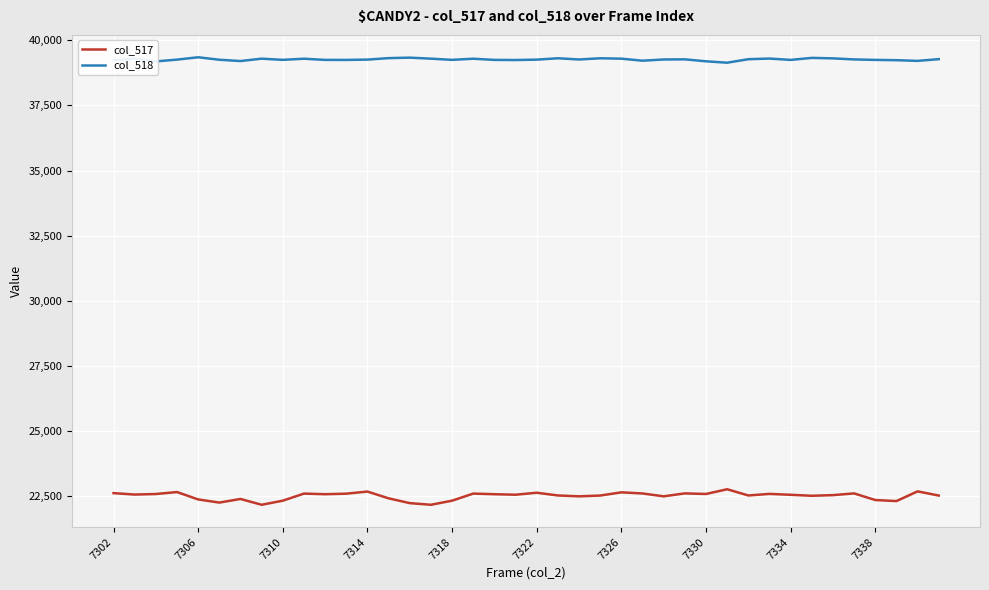

Which series has the largest total across all categories?

col_518